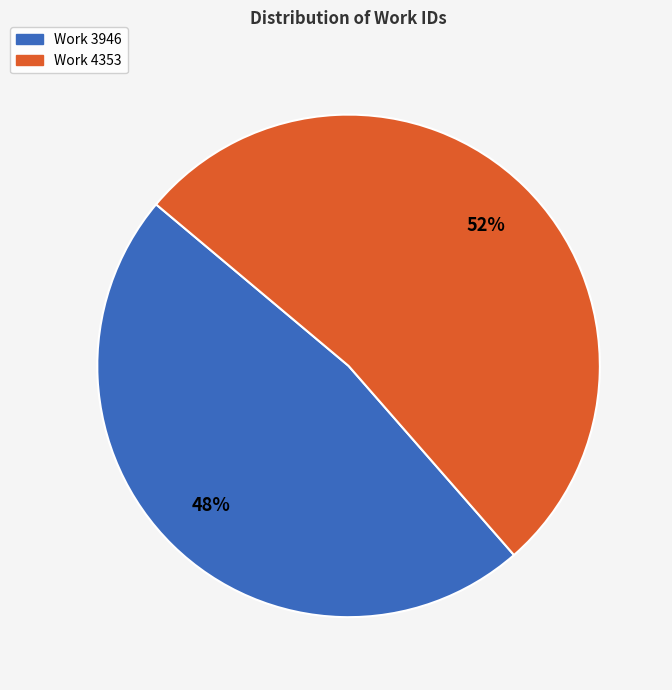

Approximately how many times larger is the value at Work 3946 compared to Work 4353?

0.9